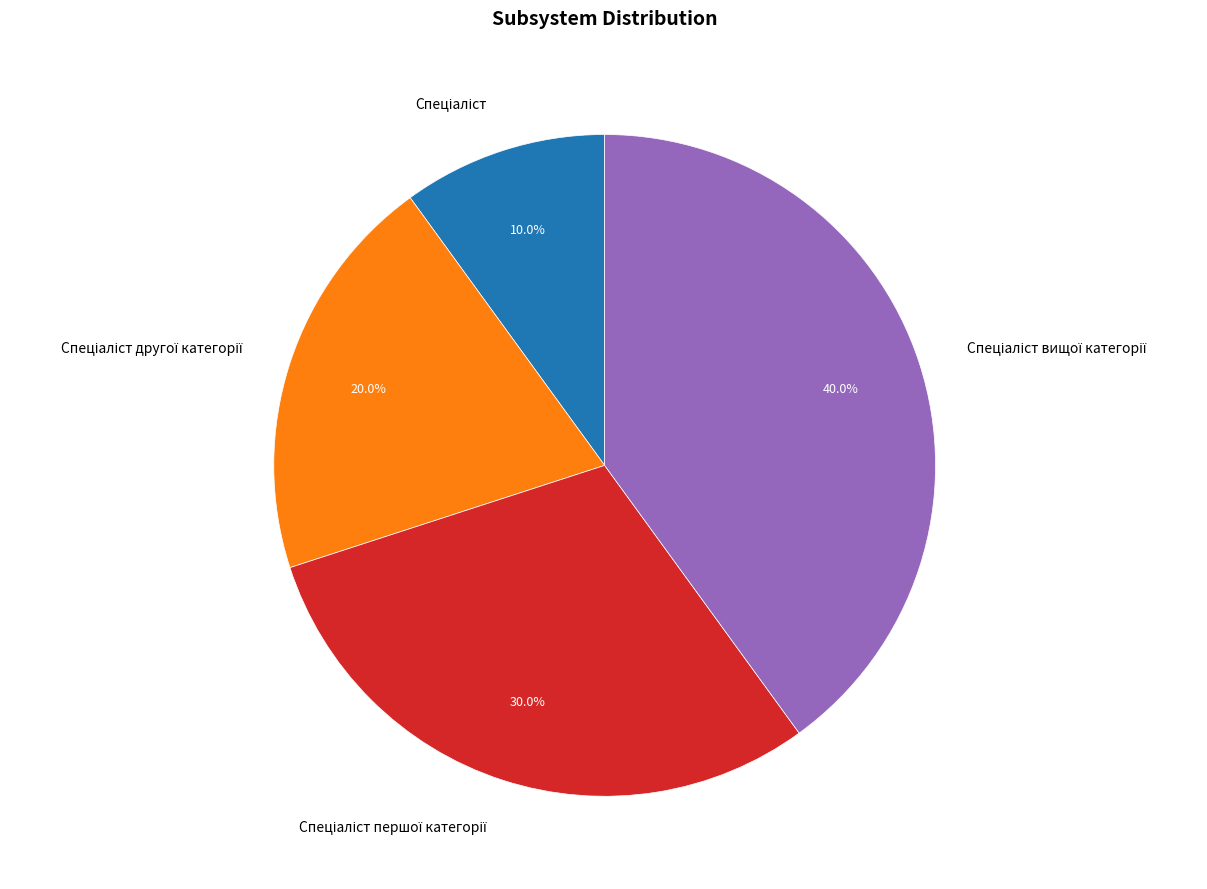

Is there a majority slice in this chart?

No